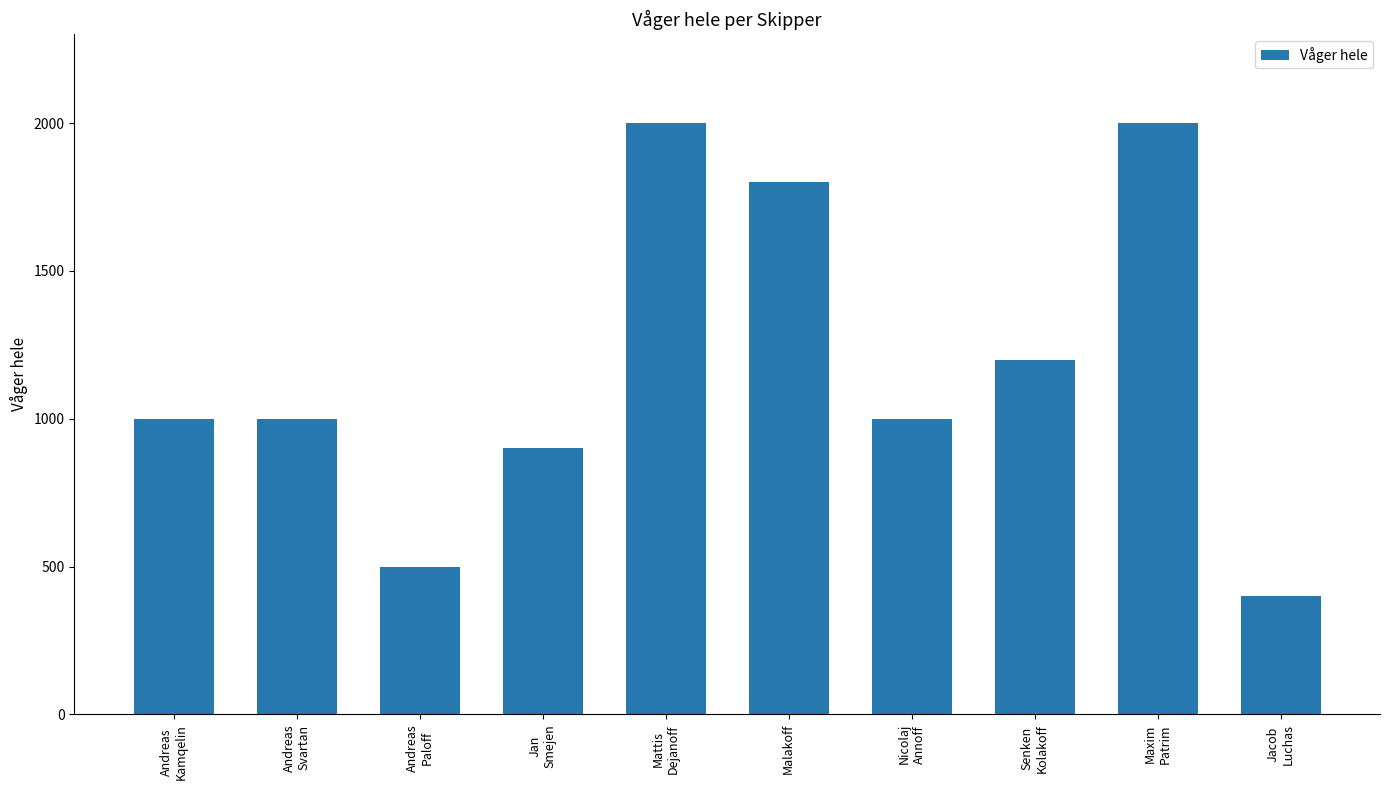

The chart shows a value of 1000 at Andreas
Svartan. True or false?

True